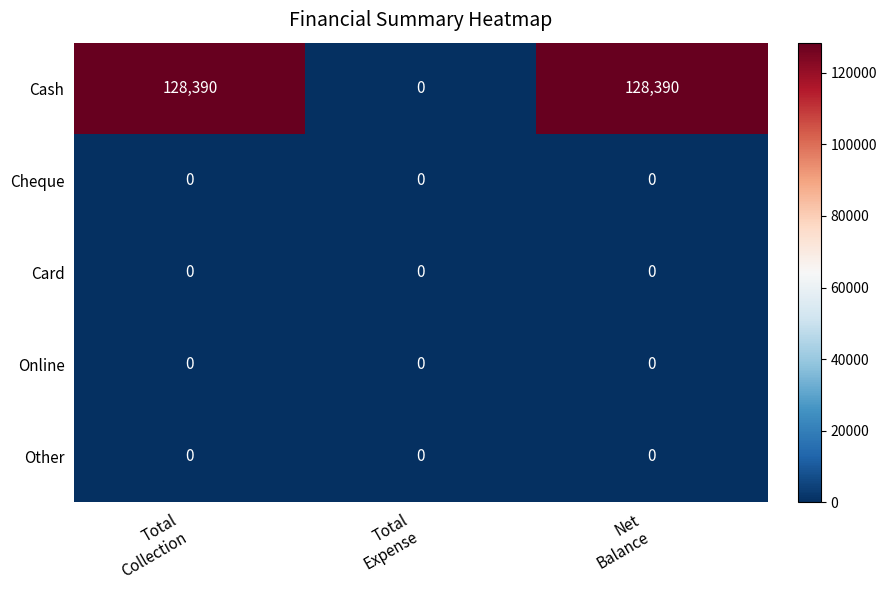

Which series has the largest range (max minus min)?

Cash